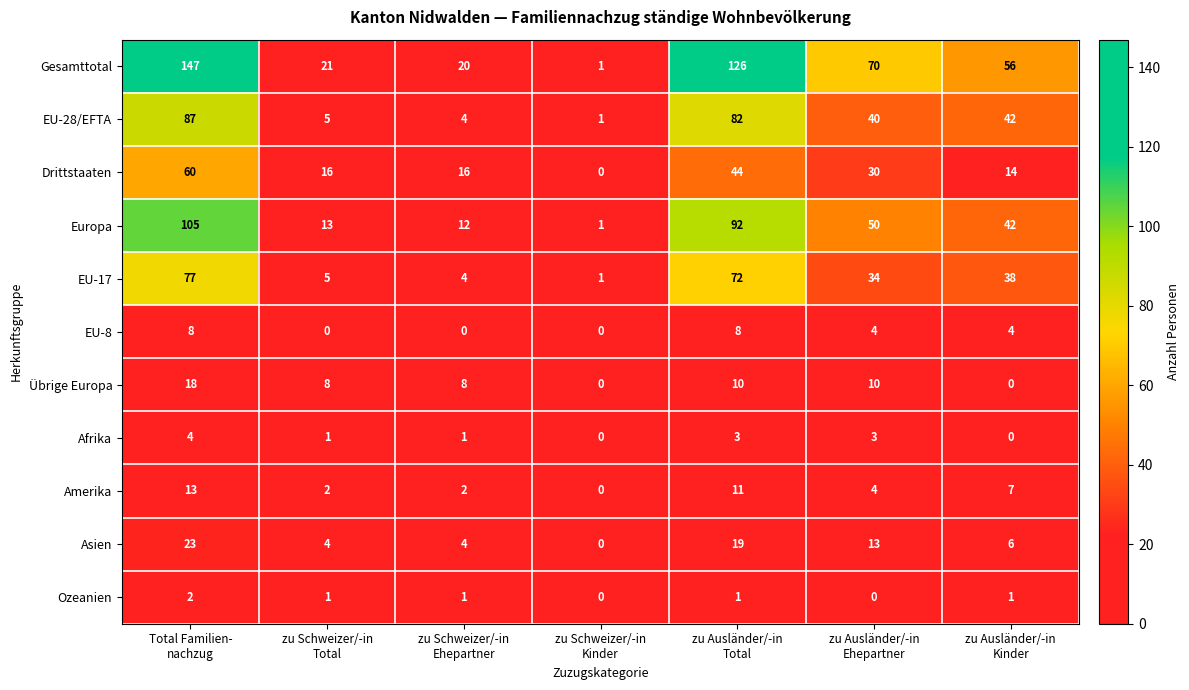

What is the difference between the second highest and second lowest values in the Übrige Europa series?

10